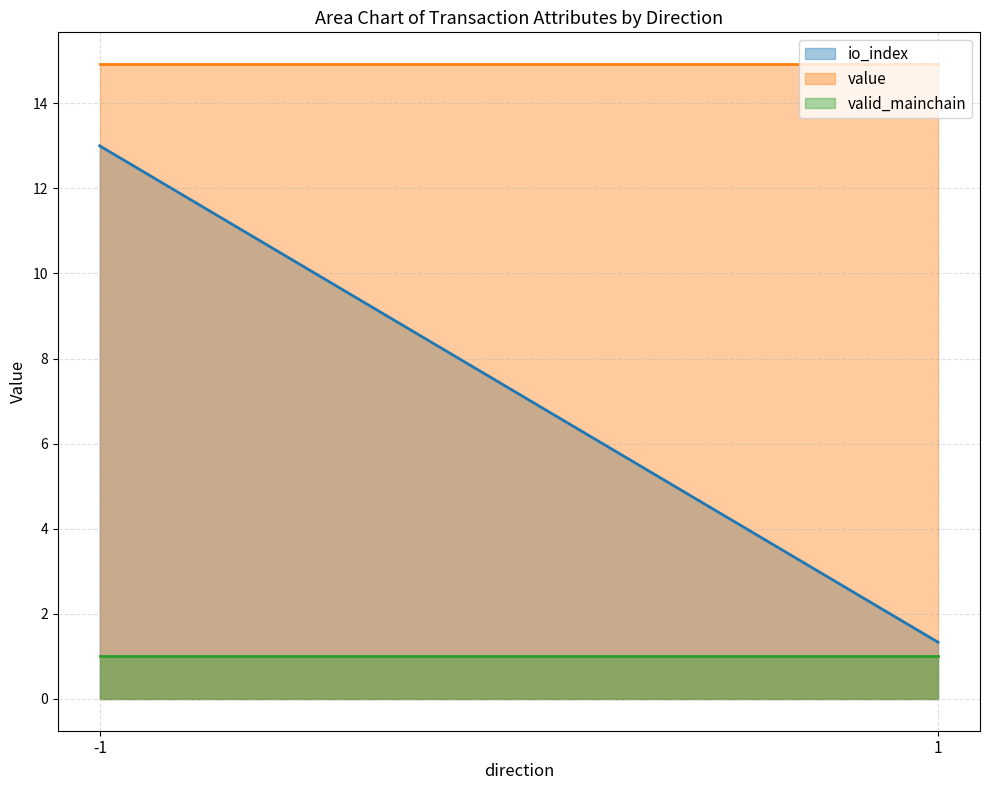

At which category is the sum across all series the highest?

-1